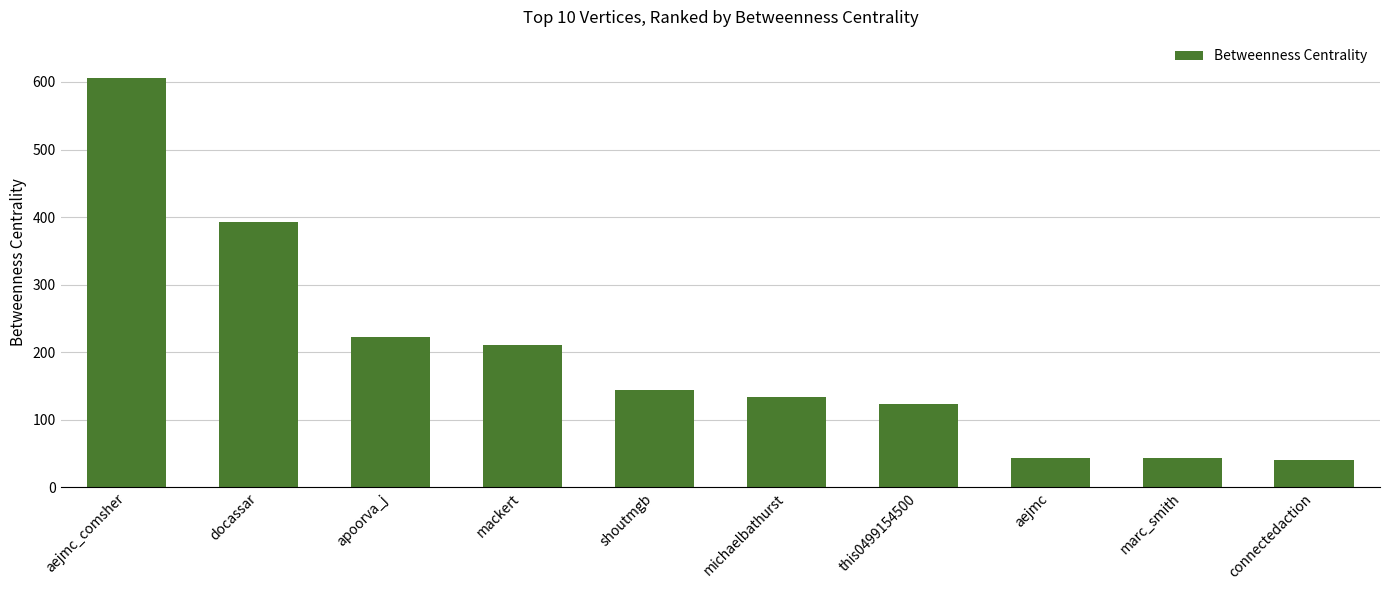

Which has a higher value, aejmc or aejmc_comsher?

aejmc_comsher